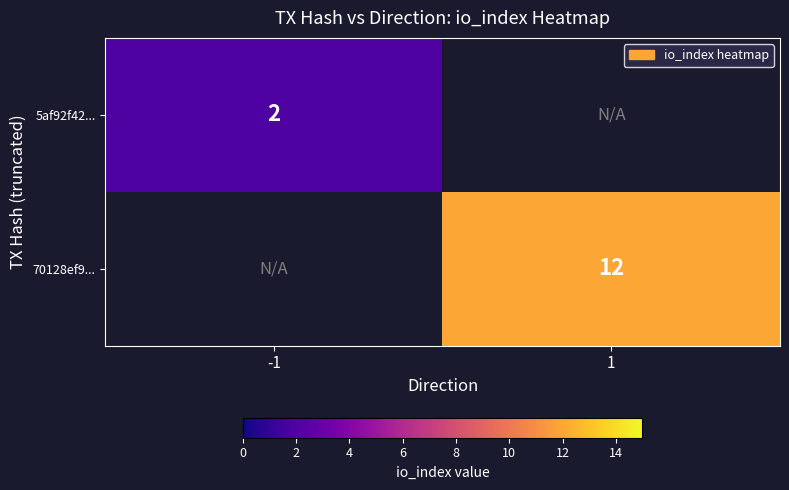

Is the value of 70128ef9... at 1 greater than the value of 5af92f42... at -1?

Yes